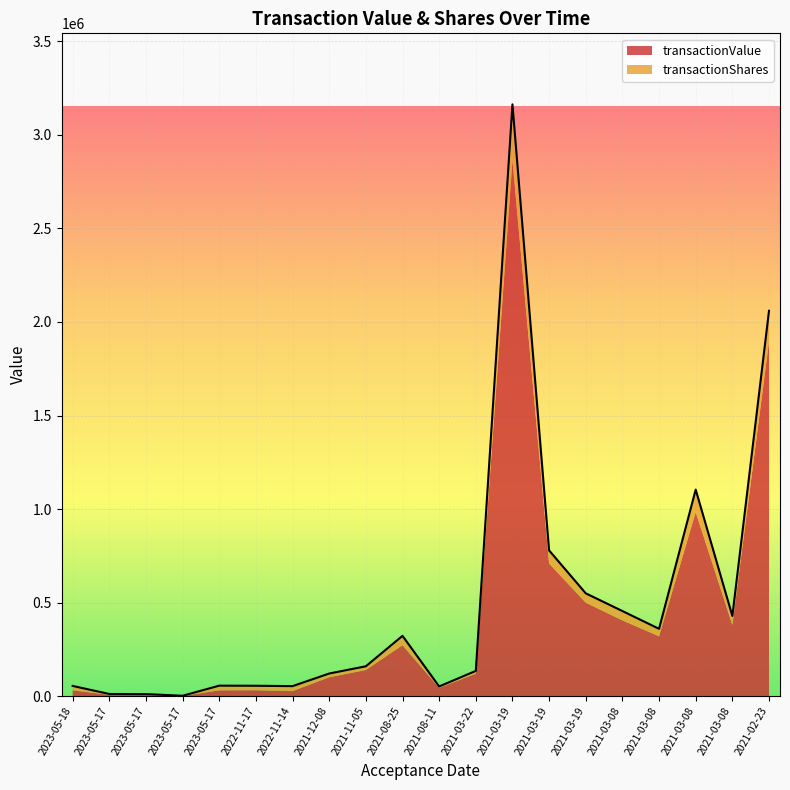

The chart shows a value of 2935 at 2023-05-17. True or false?

False